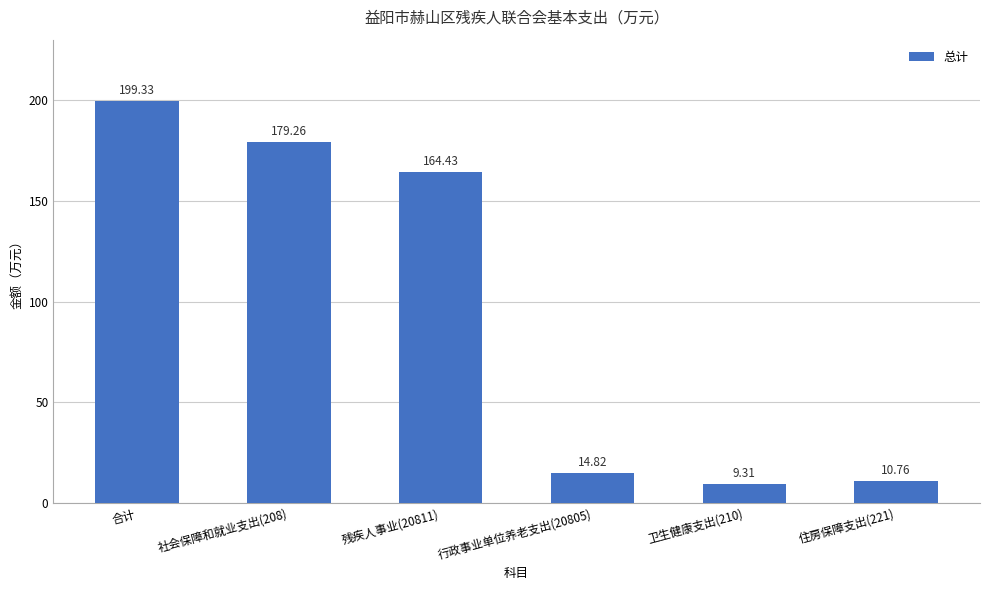

How many series are shown in this chart?

1